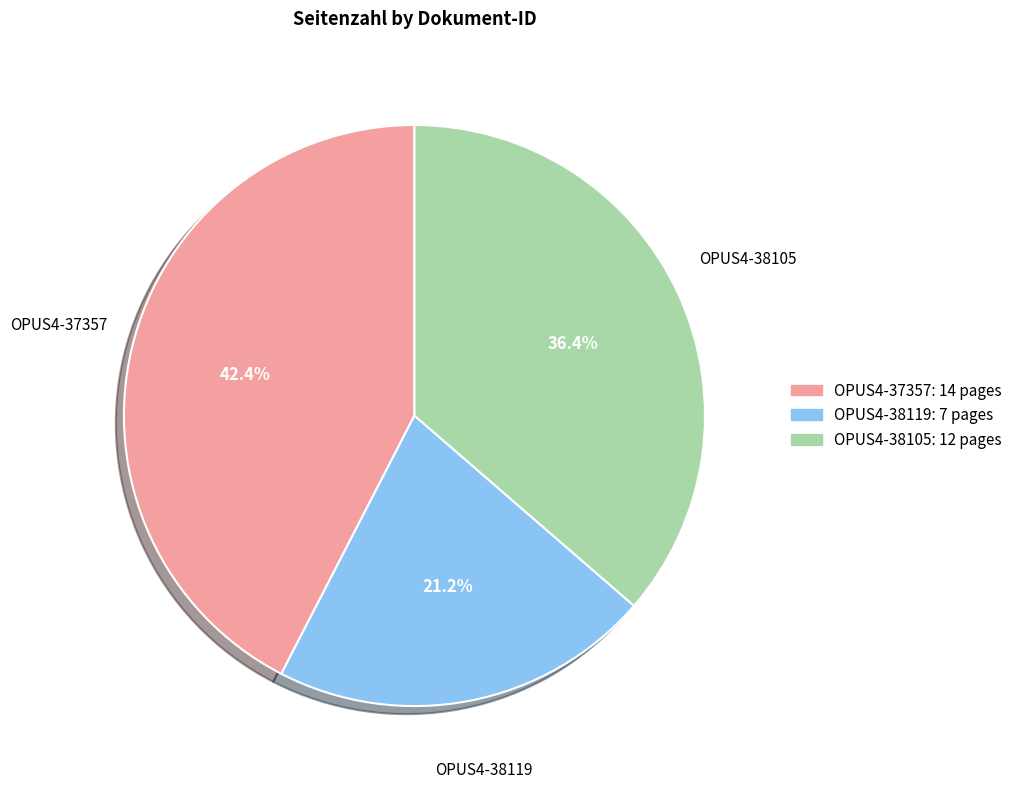

What is the smallest slice in the pie chart?

OPUS4-38119